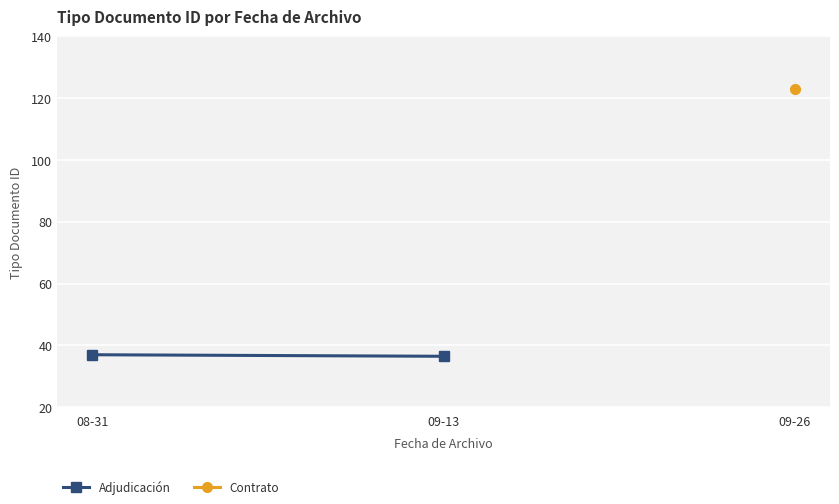

What is the minimum value shown in the chart?

36.5